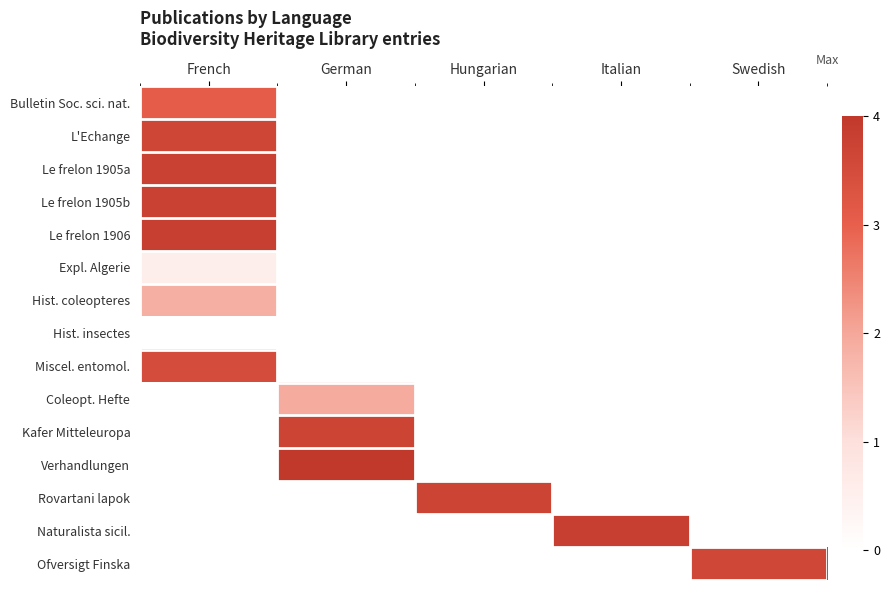

At Hungarian, list the series in order from smallest to largest.

Bulletin Soc. sci. nat., L'Echange, Le frelon 1905a, Le frelon 1905b, Le frelon 1906, Expl. Algerie, Hist. coleopteres, Hist. insectes, Miscel. entomol., Coleopt. Hefte, Kafer Mitteleuropa, Verhandlungen, Rovartani lapok, Naturalista sicil., Ofversigt Finska